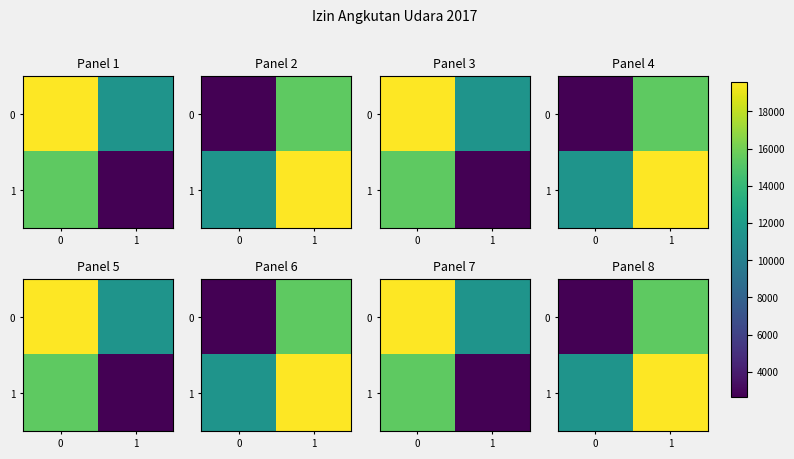

What is the spread (max minus min) of values at 1?

4181